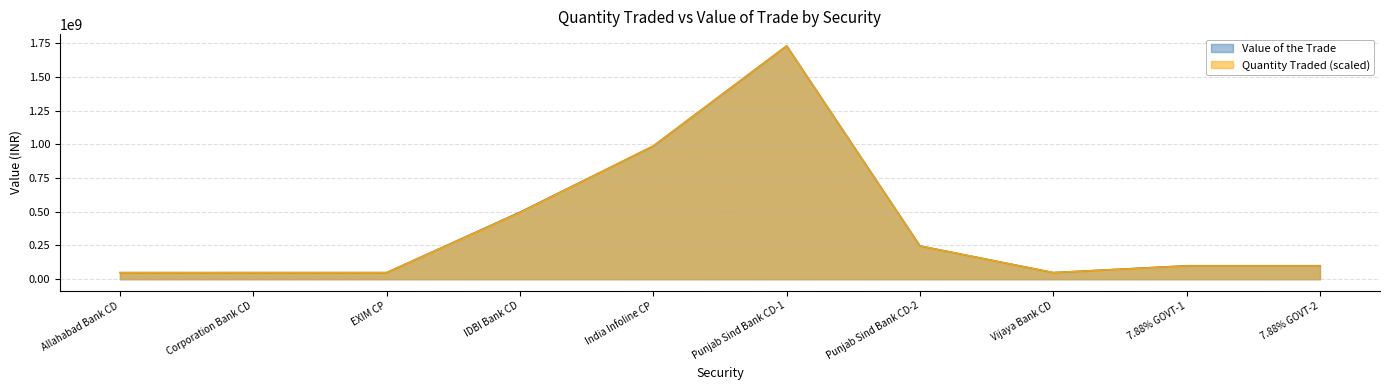

Which category has the highest value in the Quantity Traded series?

Punjab Sind Bank CD-1